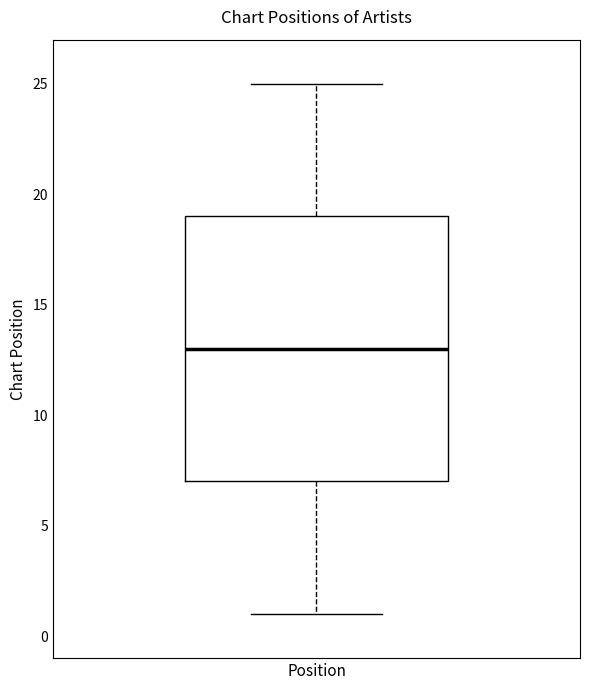

Read this box plot against the y-axis: the position of the median line, the range covered by the box, and the ends of both whiskers. The values are not printed on the chart, so give them approximately, as read against the axis.

median 13, box 7 to 19, whiskers 1 to 25